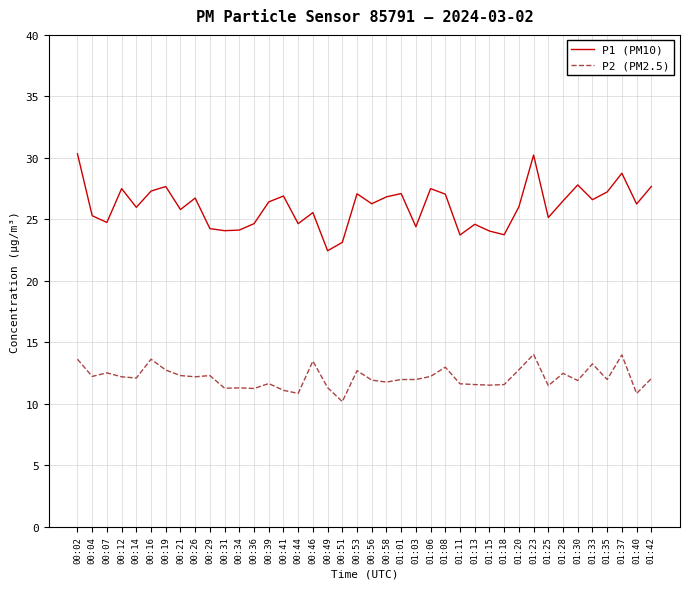

List the series in order of their overall mean, highest first.

P1 (PM10), P2 (PM2.5)